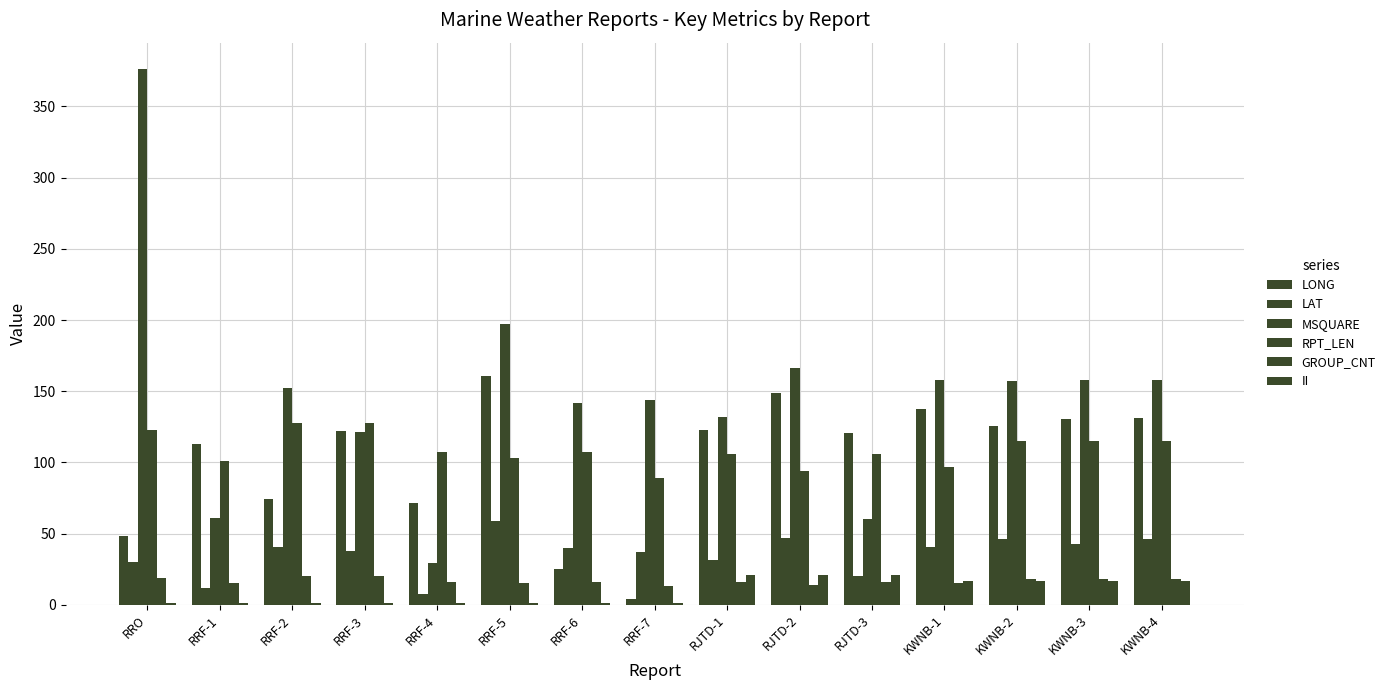

How many groups of bars are there?

15